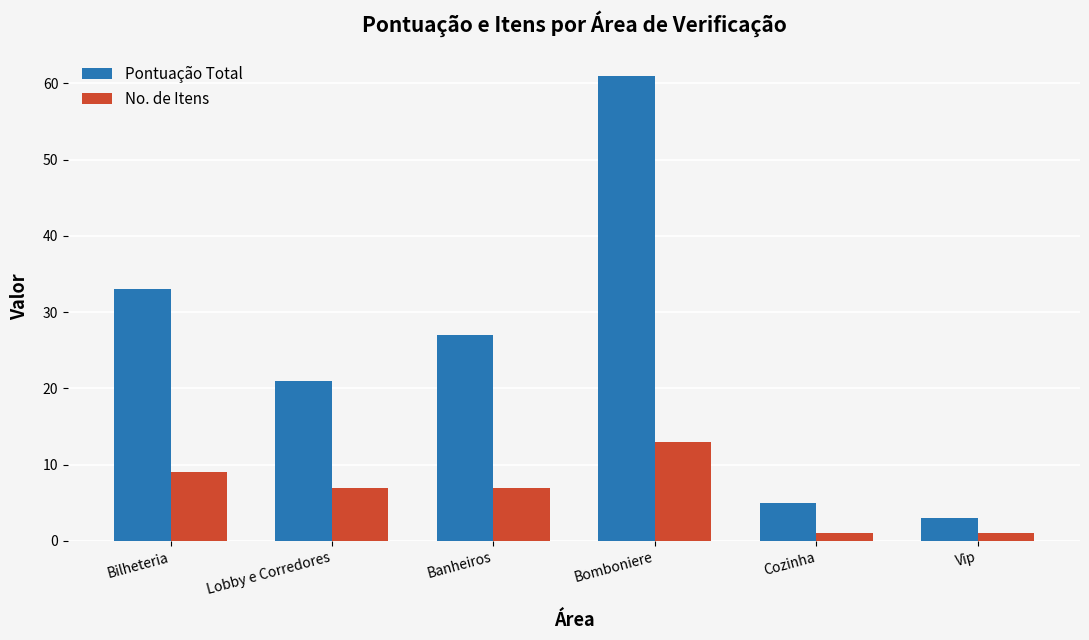

Reading right to left, list all the values displayed in this chart.

Pontuação Total: 3	5	61	27	21	33
No. de Itens: 1	1	13	7	7	9